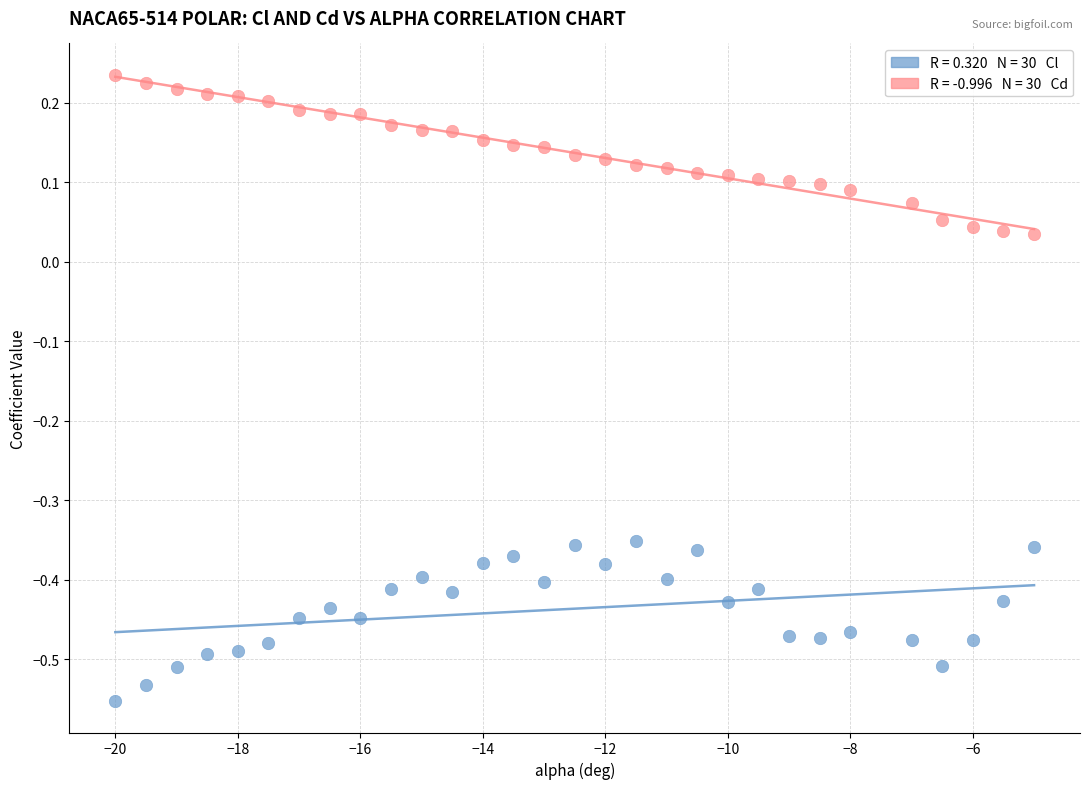

Across all data points, what is the range of X values (max minus min)?

15.0